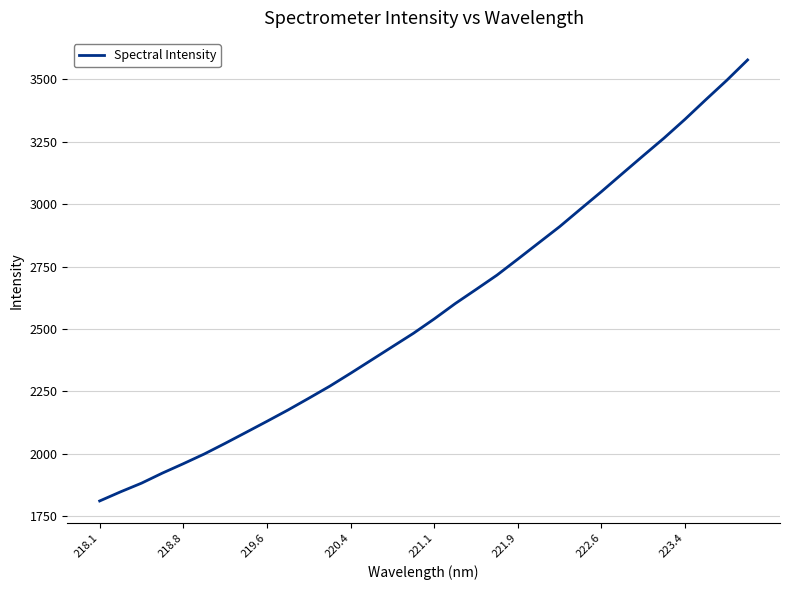

What is the difference between the second highest and minimum values?

1684.6